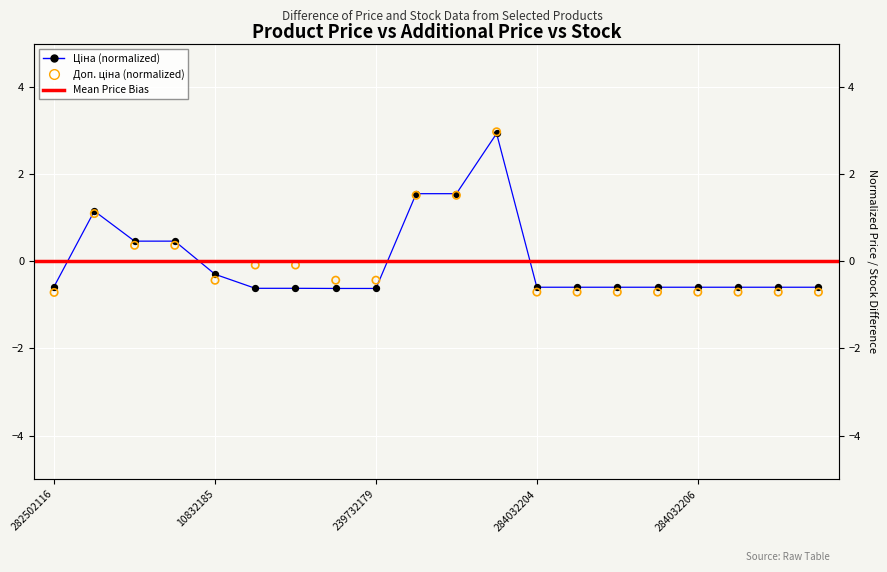

Which series reaches the minimum Y coordinate?

Доп. ціна